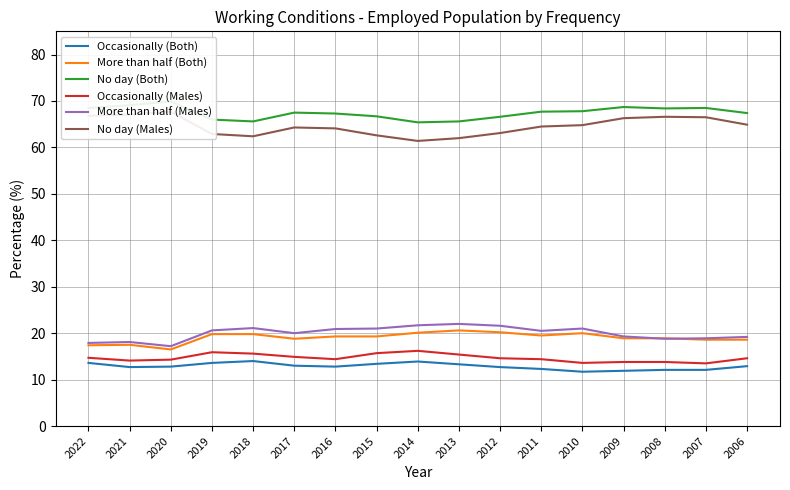

What is the difference between the highest and lowest values at 2007?

56.4